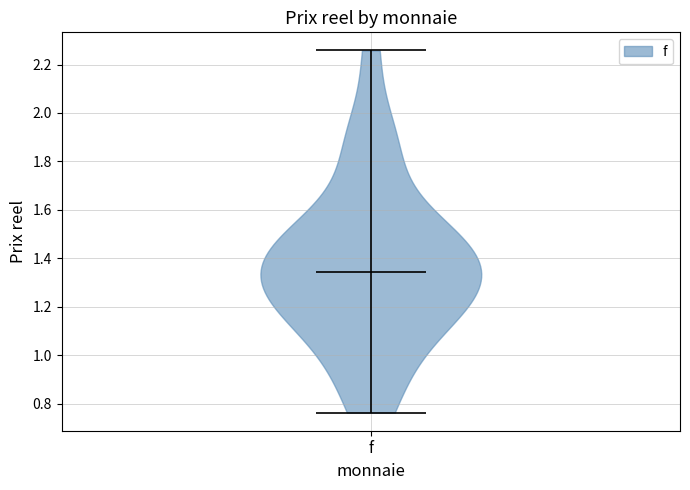

Read this violin plot against the y-axis: where its median line is, and the lowest and highest points the violin reaches. The values are not printed on the chart, so give them approximately, as read against the axis.

median line 1.34, lowest point 0.76, highest point 2.26